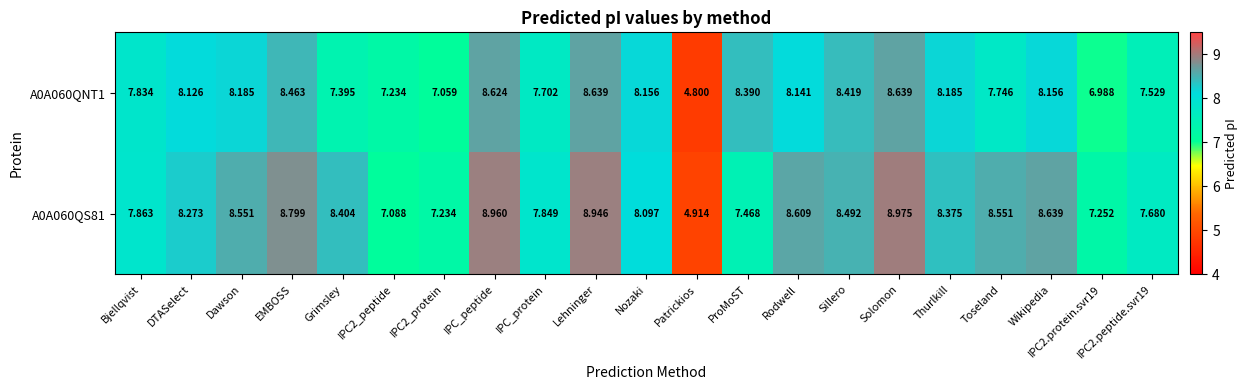

Which series has the widest spread of values?

A0A060QS81